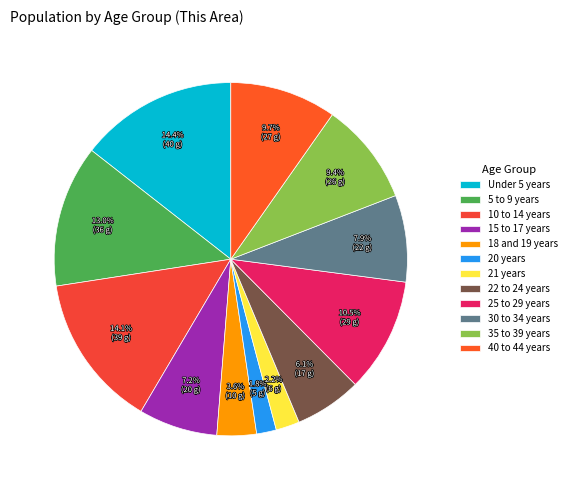

How many slices are in this pie chart?

12